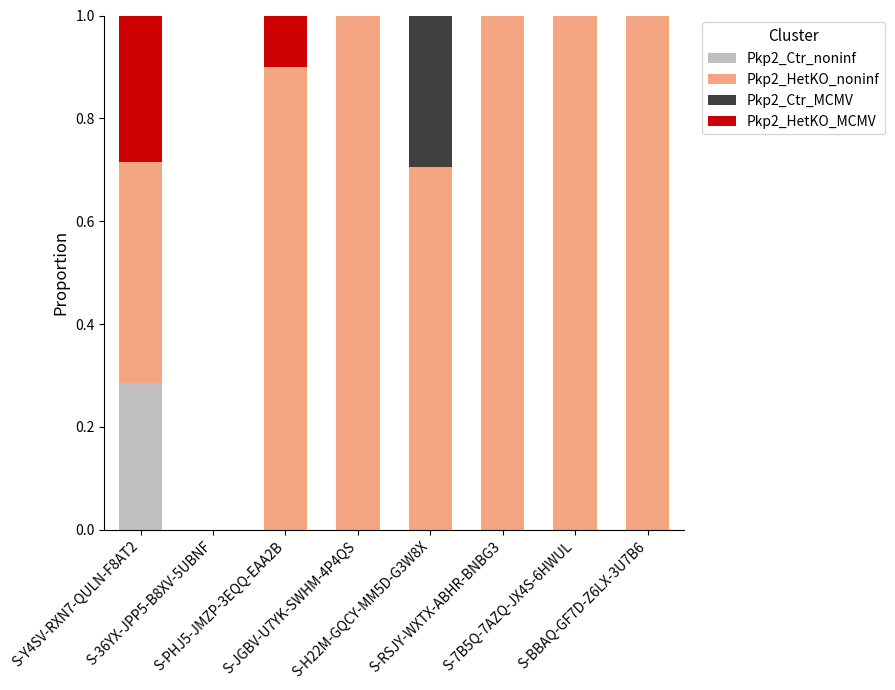

What are all the series names shown in the legend?

Pkp2_Ctr_noninf, Pkp2_HetKO_noninf, Pkp2_Ctr_MCMV, Pkp2_HetKO_MCMV